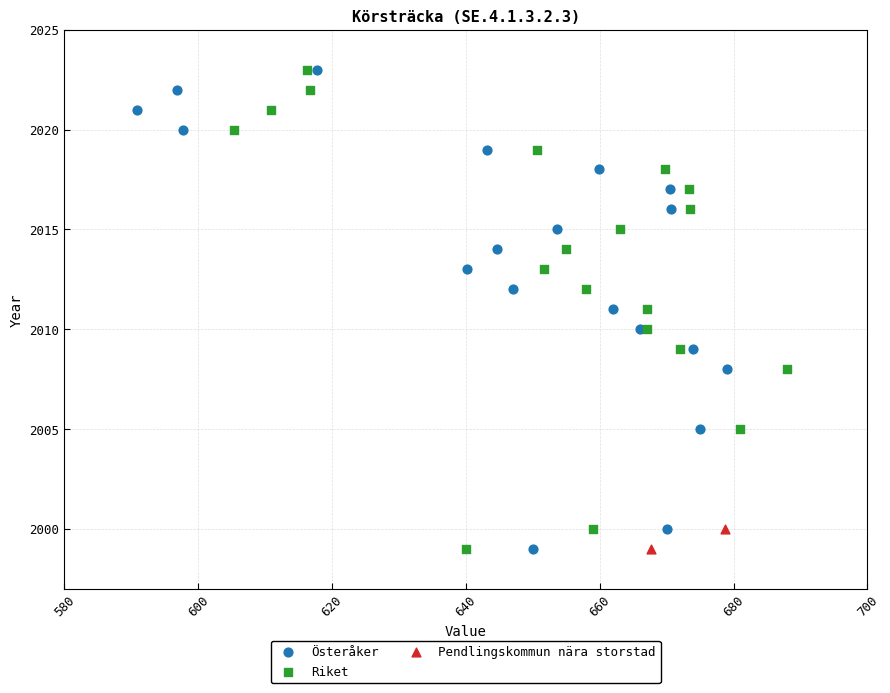

What are all the series names shown in the legend?

Österåker, Riket, Pendlingskommun nära storstad